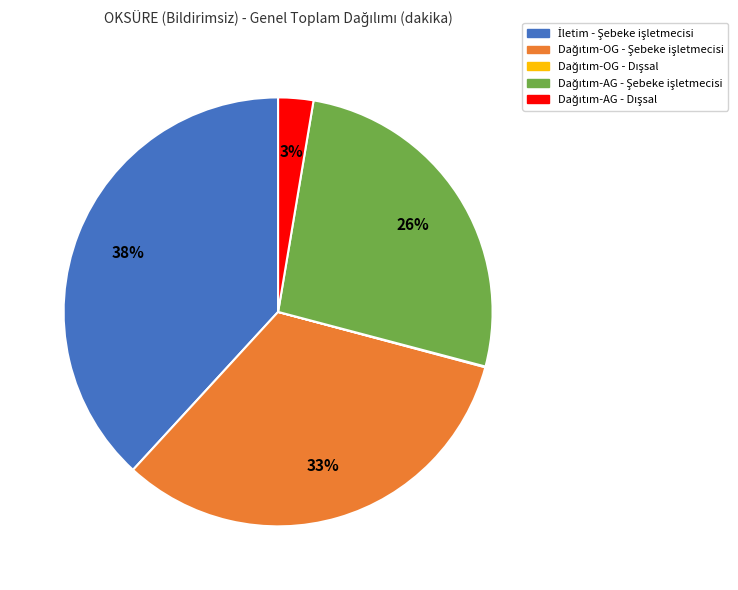

To the nearest percent, what is the average slice percentage?

20%